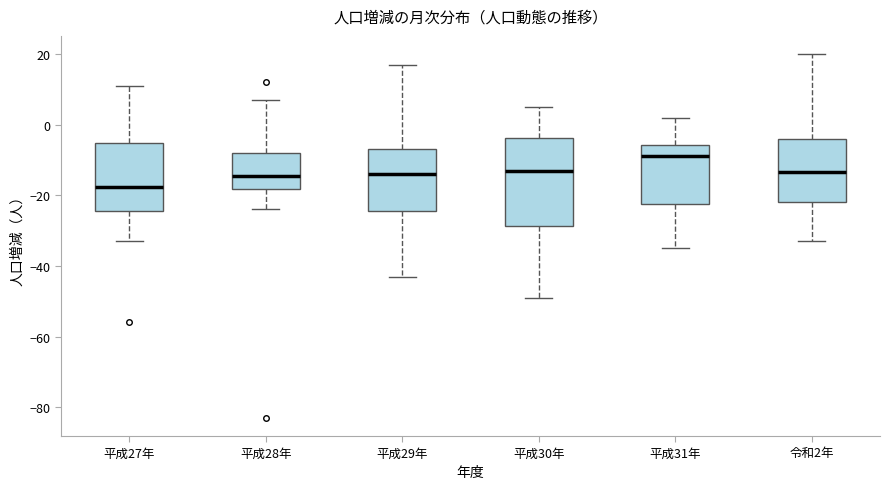

Where is the upper edge of the box for 平成30年 on the y-axis? The values are not printed on the chart, so give them approximately, as read against the axis.

-4